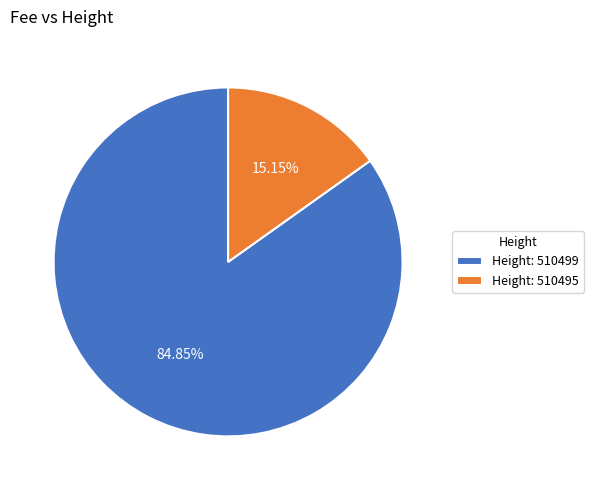

Which category accounts for the majority?

Height: 510499